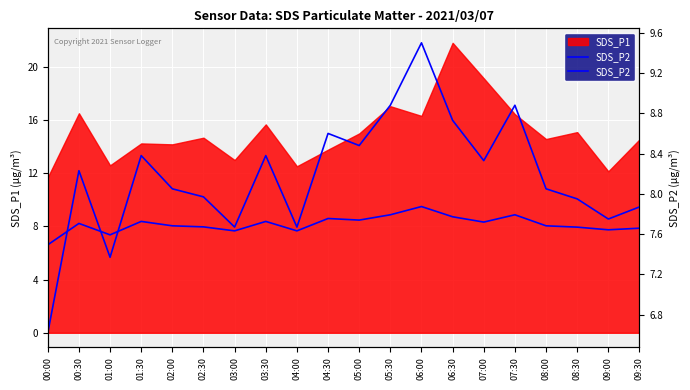

Reading right to left, what are all the values shown in this chart?

7.9	7.8	8.0	8.1	8.9	8.3	8.7	9.5	8.9	8.5	8.6	7.7	8.4	7.7	8.0	8.1	8.4	7.4	8.2	6.6